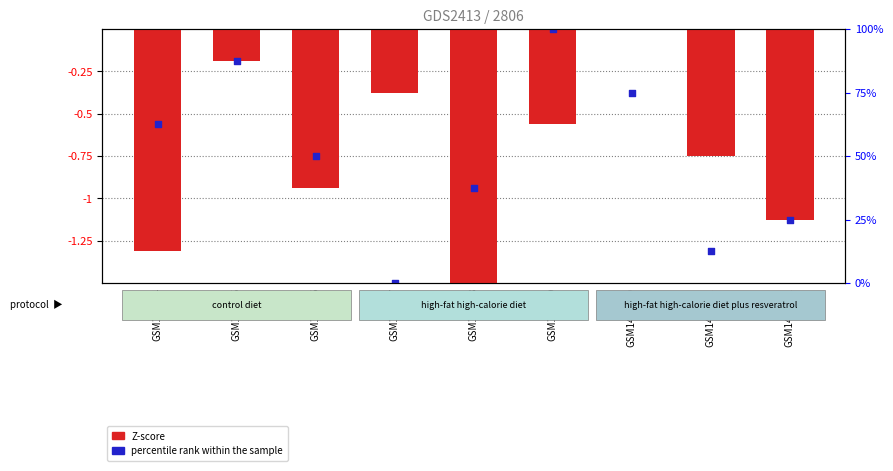

Is the value of percentile rank within the sample at GSM1409512 greater than the value of Z-score at GSM140954?

Yes